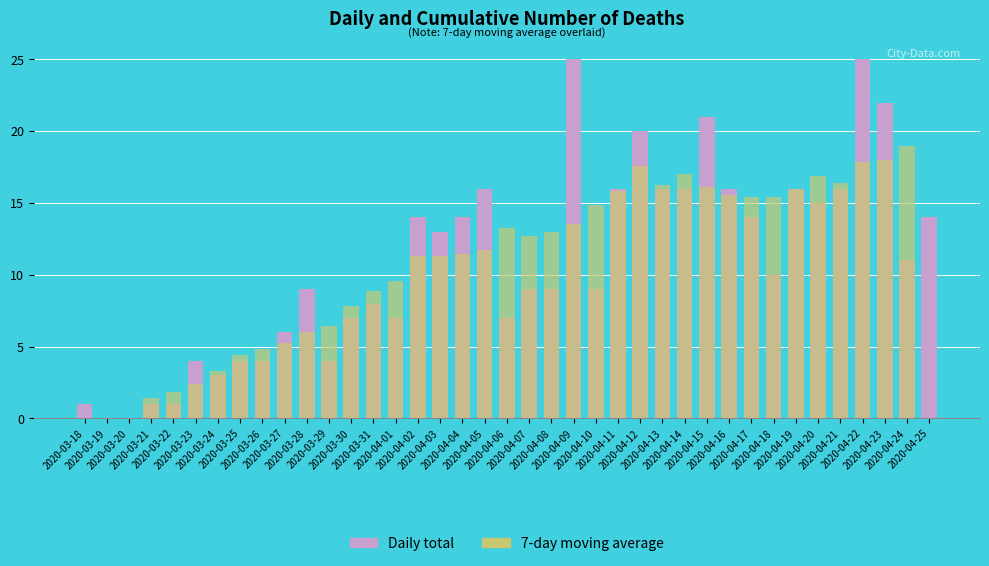

What is the difference between the highest and lowest values at 2020-04-21?

0.4